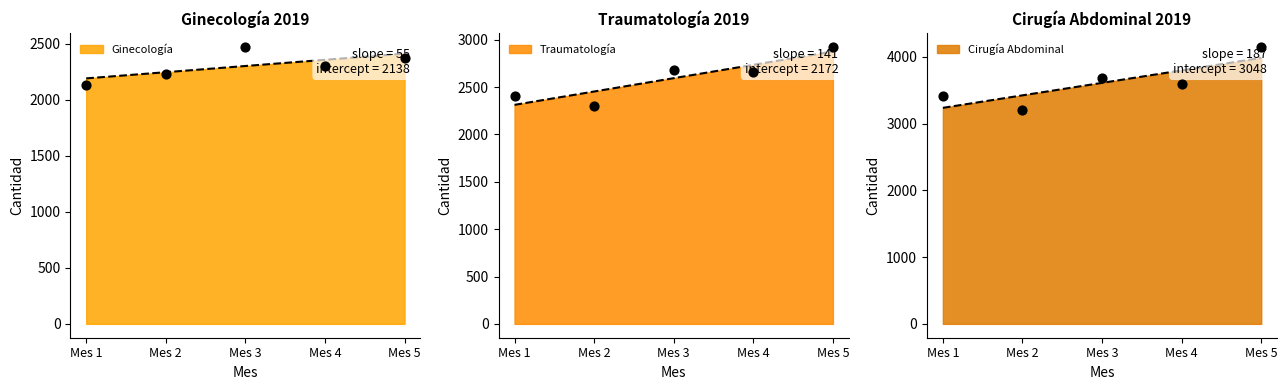

At which category is the sum across all series the highest?

Mes 5